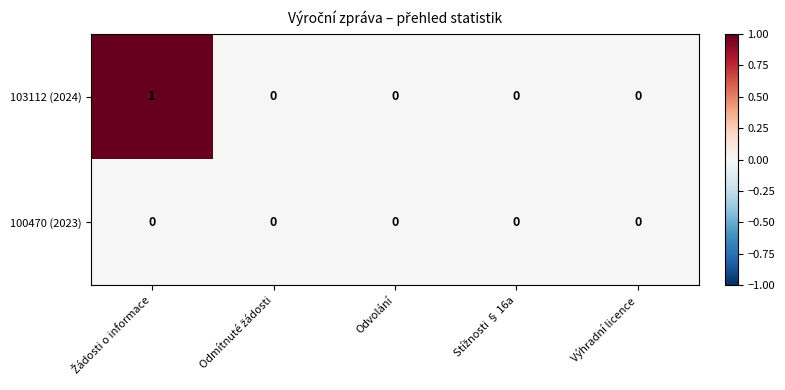

Which series has the largest range (max minus min)?

103112 (2024)